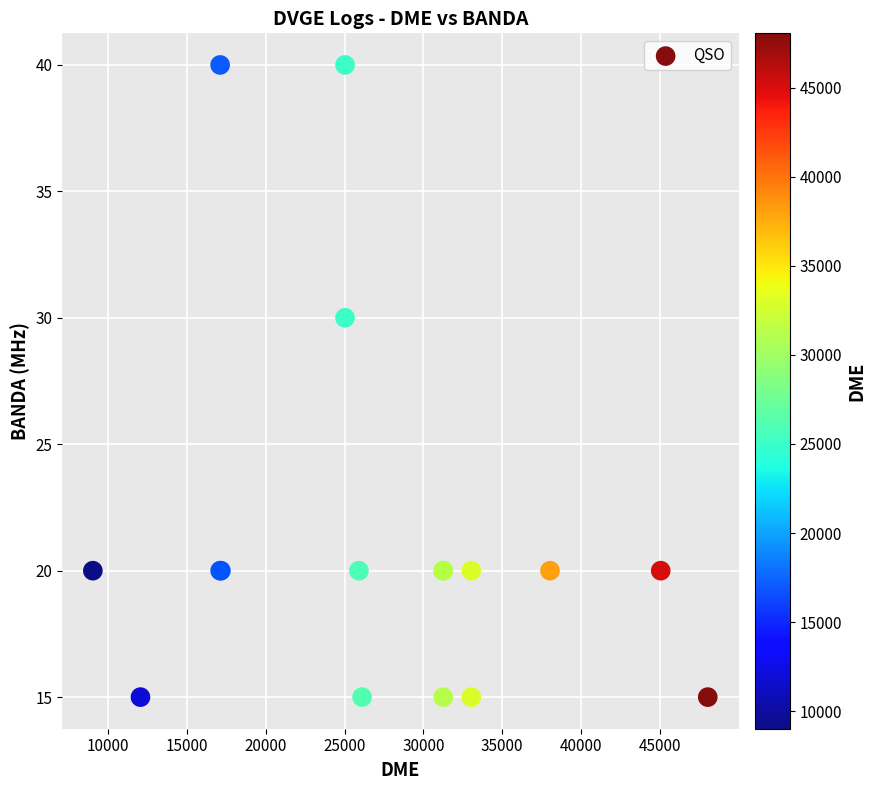

What Y value in the scatter plot is closest to 27?

30